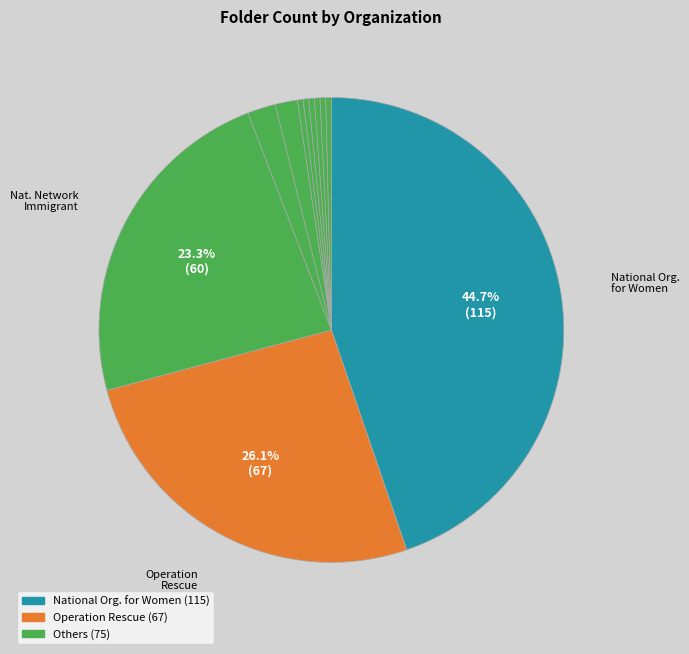

Which slice is the largest?

National Organization for Women